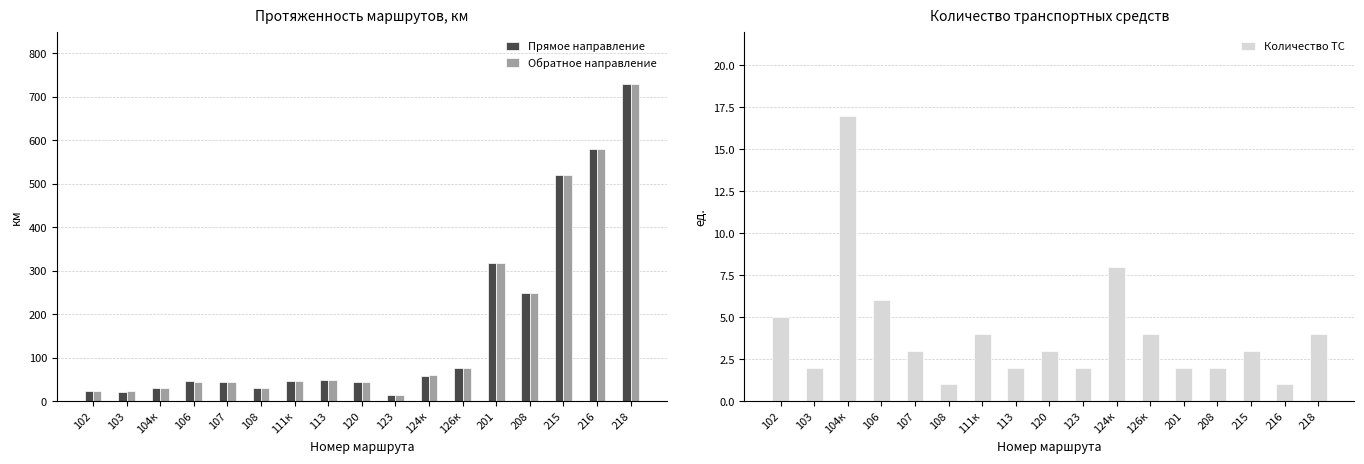

At how many categories does at least one series exceed 380?

3